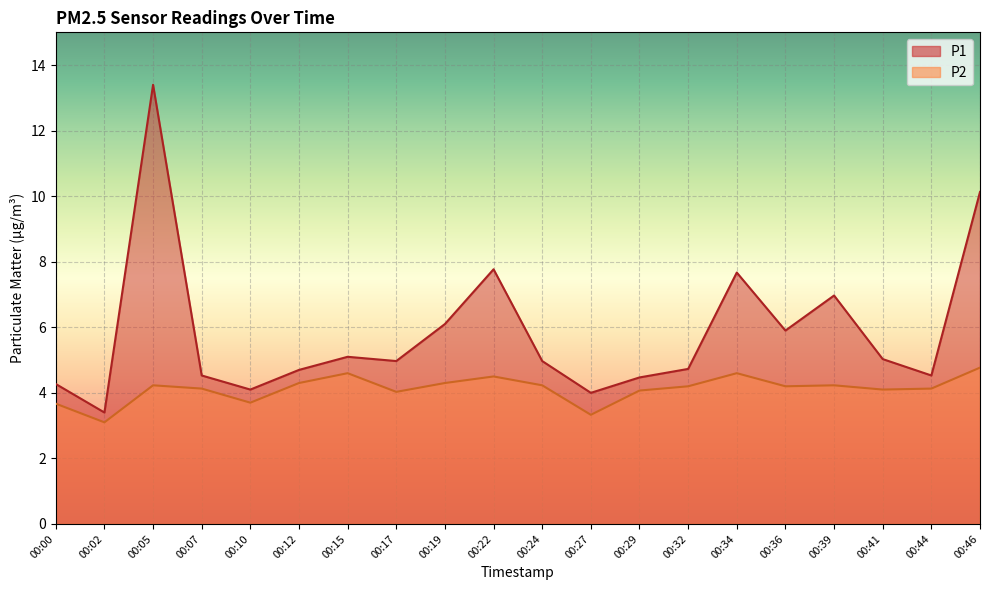

Which series changed the most between 00:05 and 00:46?

P1